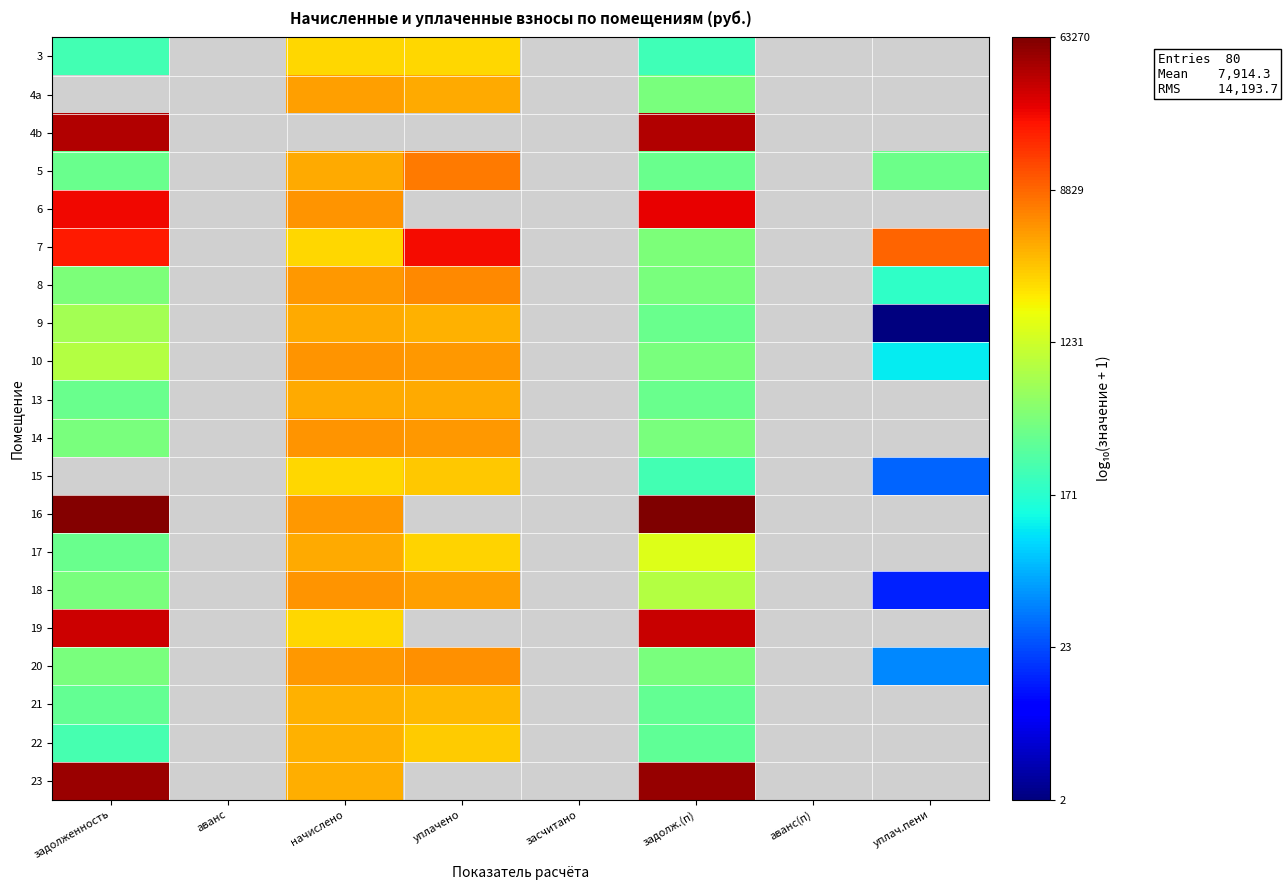

What is the spread (max minus min) of values at задолж.(п)?

2.4